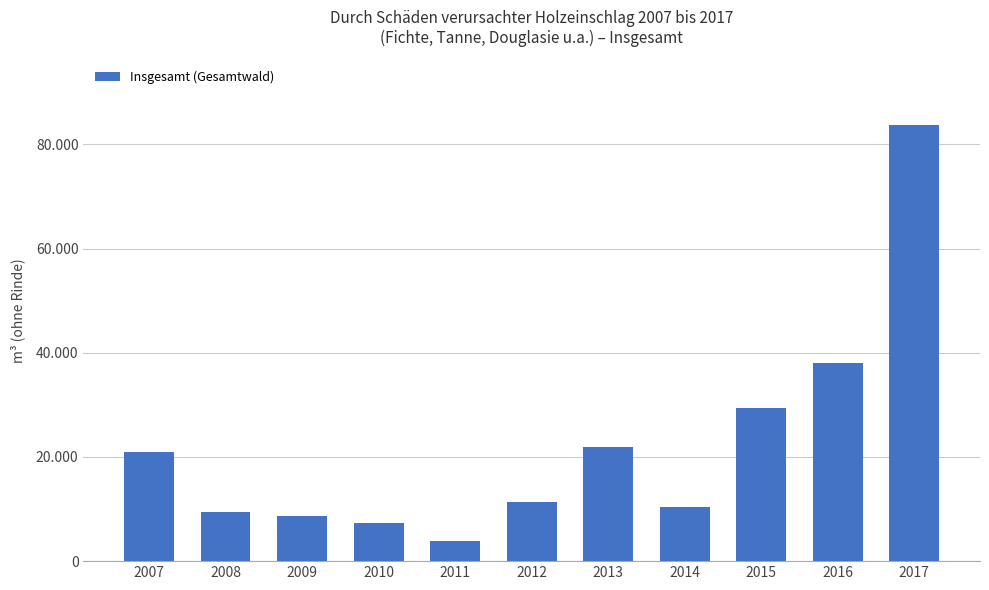

Reading left to right, extract all data points from this chart.

20984.0	9495.0	8628.0	7400.0	3906.7	11359.2	21972.7	10321.4	29455.1	38057.6	83714.9